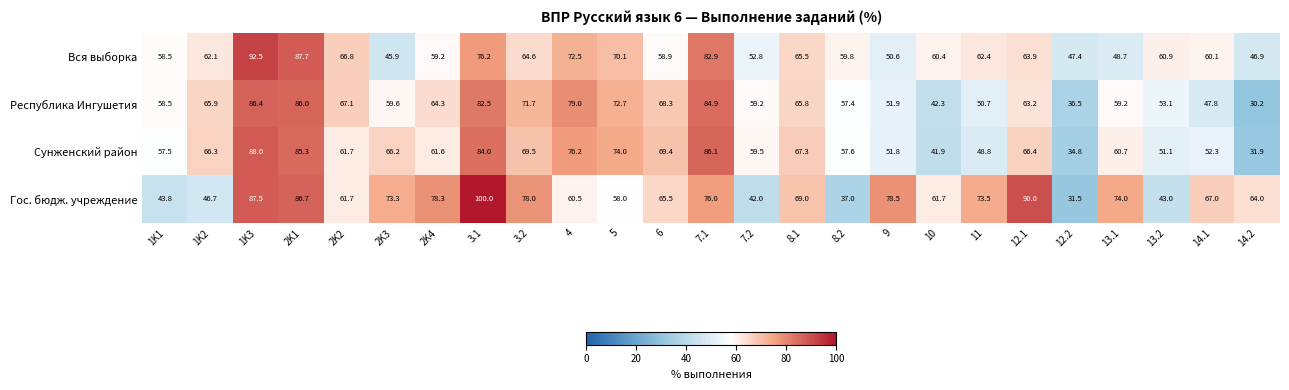

What is the average value of the Сунженский район series?

62.8